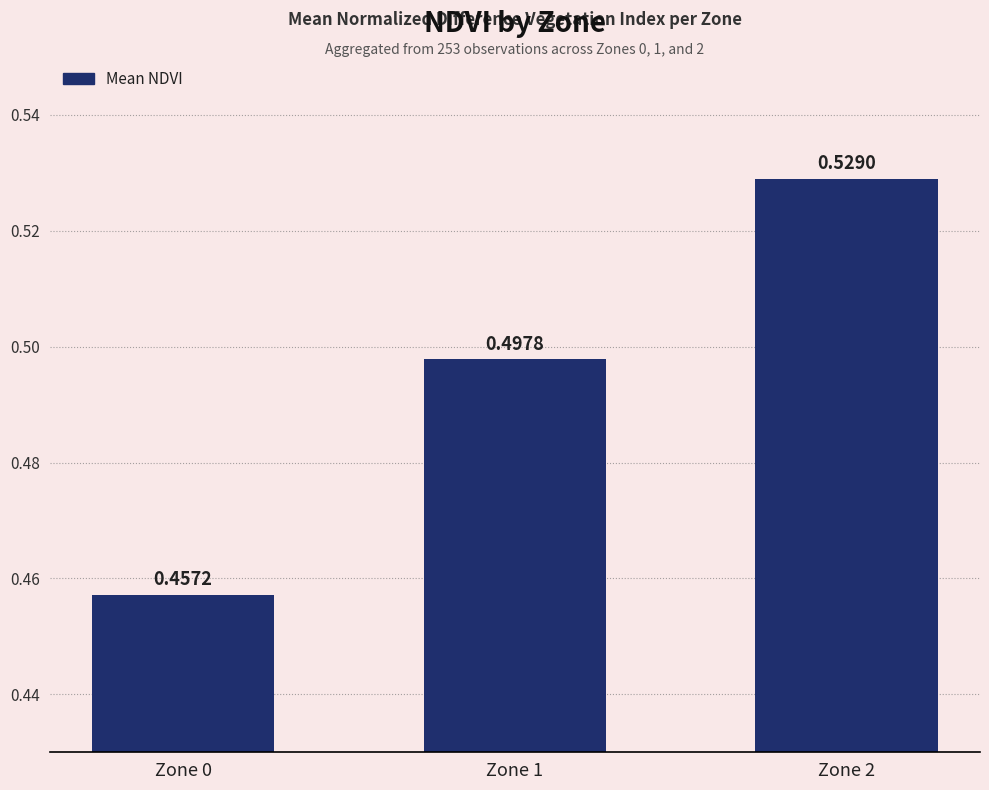

What is the sum of all values?

1.5